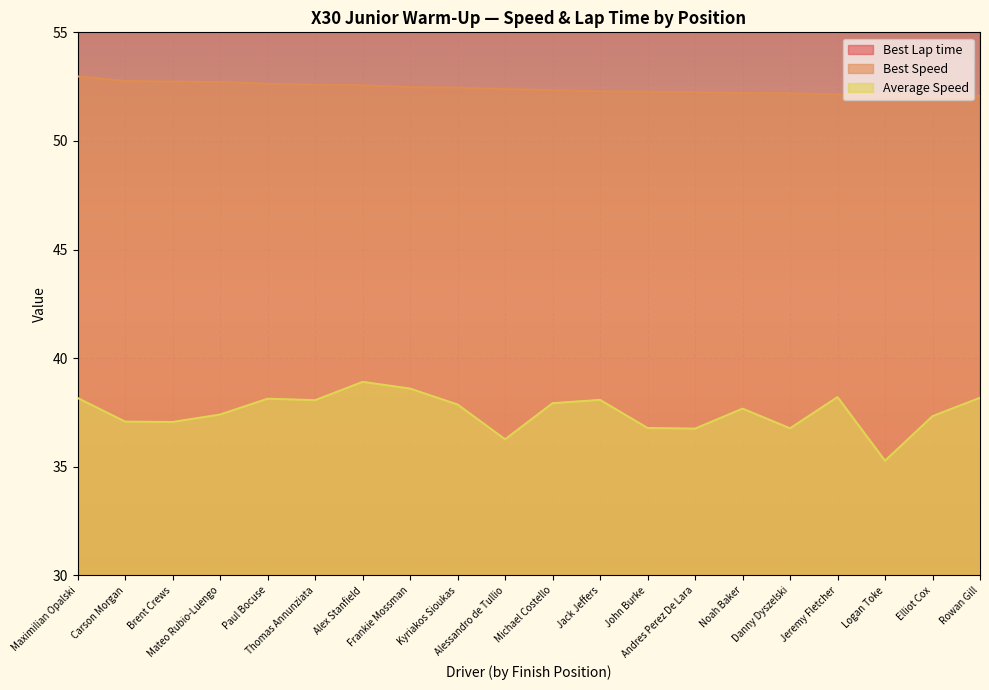

Reading right to left, extract all data points from this chart.

Best Lap time: Rowan Gill=69.1	Elliot Cox=69.1	Logan Toke=69.1	Jeremy Fletcher=69.1	Danny Dyszelski=69.0	Noah Baker=69.0	Andres Perez De Lara=68.9	John Burke=68.9	Jack Jeffers=68.9	Michael Costello=68.8	Alessandro de Tullio=68.7	Kyriakos Sioukas=68.6	Frankie Mossman=68.6	Alex Stanfield=68.5	Thomas Annunziata=68.5	Paul Bocuse=68.4	Mateo Rubio-Luengo=68.3	Brent Crews=68.3	Carson Morgan=68.2	Maximilian Opalski=68.0
Best Speed: Rowan Gill=52.1	Elliot Cox=52.1	Logan Toke=52.1	Jeremy Fletcher=52.1	Danny Dyszelski=52.2	Noah Baker=52.2	Andres Perez De Lara=52.2	John Burke=52.3	Jack Jeffers=52.3	Michael Costello=52.3	Alessandro de Tullio=52.4	Kyriakos Sioukas=52.5	Frankie Mossman=52.5	Alex Stanfield=52.6	Thomas Annunziata=52.6	Paul Bocuse=52.6	Mateo Rubio-Luengo=52.7	Brent Crews=52.7	Carson Morgan=52.8	Maximilian Opalski=53.0
Average Speed: Rowan Gill=38.2	Elliot Cox=37.3	Logan Toke=35.3	Jeremy Fletcher=38.2	Danny Dyszelski=36.8	Noah Baker=37.7	Andres Perez De Lara=36.8	John Burke=36.8	Jack Jeffers=38.1	Michael Costello=37.9	Alessandro de Tullio=36.3	Kyriakos Sioukas=37.9	Frankie Mossman=38.6	Alex Stanfield=38.9	Thomas Annunziata=38.1	Paul Bocuse=38.1	Mateo Rubio-Luengo=37.4	Brent Crews=37.1	Carson Morgan=37.1	Maximilian Opalski=38.2